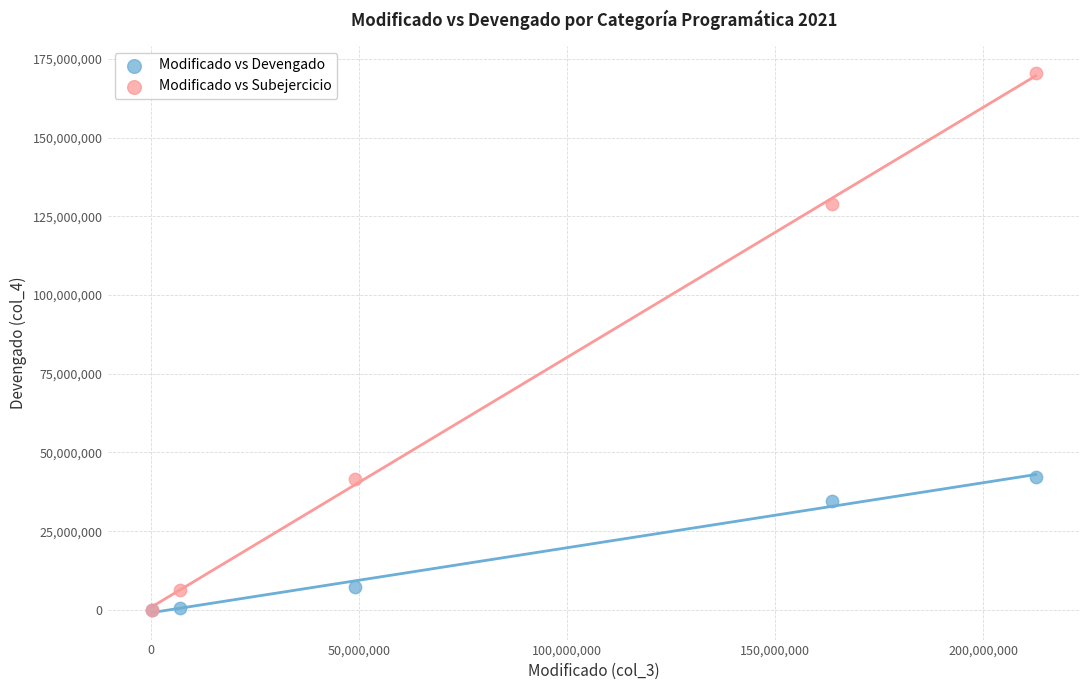

What are all the series names shown in the legend?

Modificado vs Devengado, Modificado vs Subejercicio